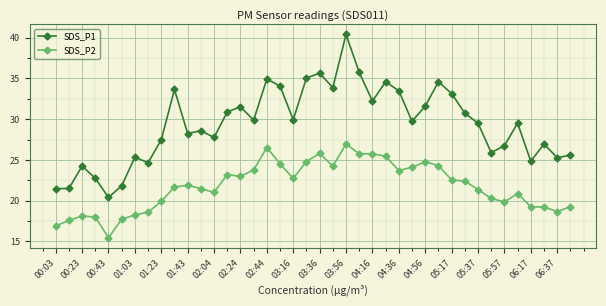

List the series in order of their overall mean, lowest first.

SDS_P2, SDS_P1